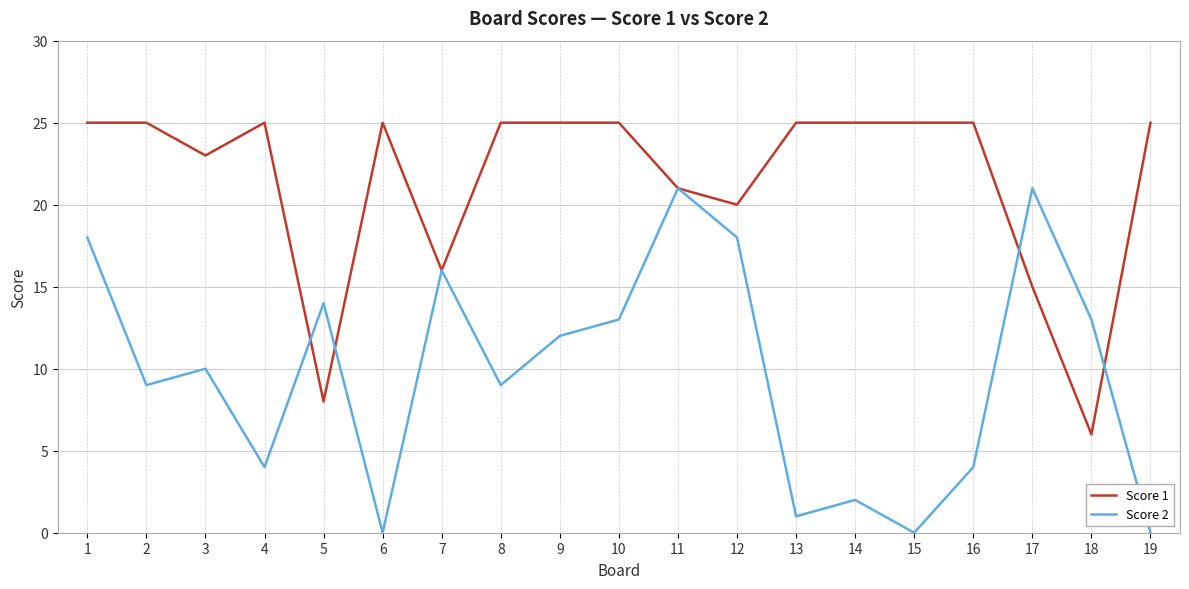

What is the greatest value displayed?

25